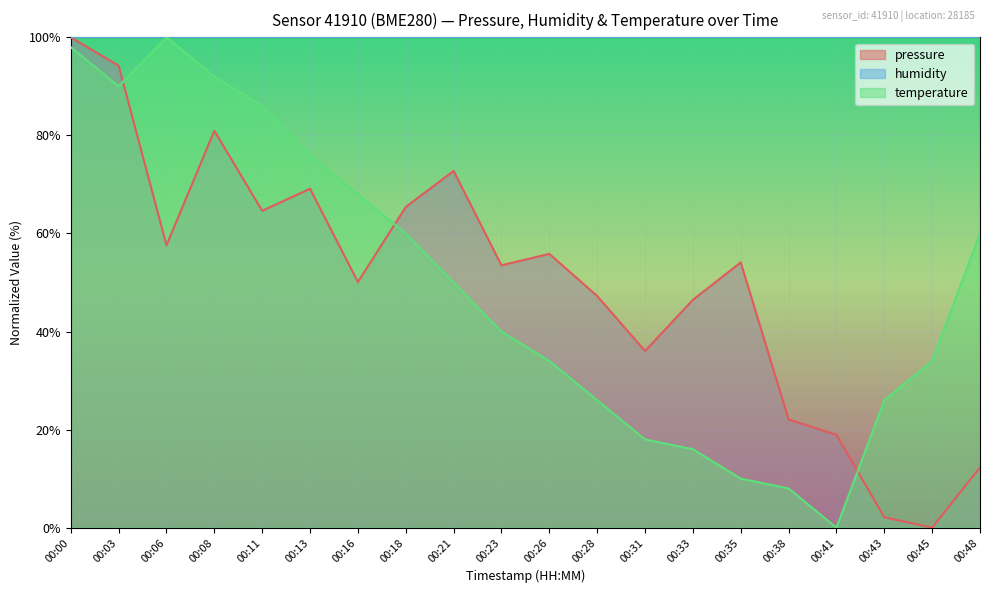

True or false: temperature has more than 2 points higher than both neighbors.

False